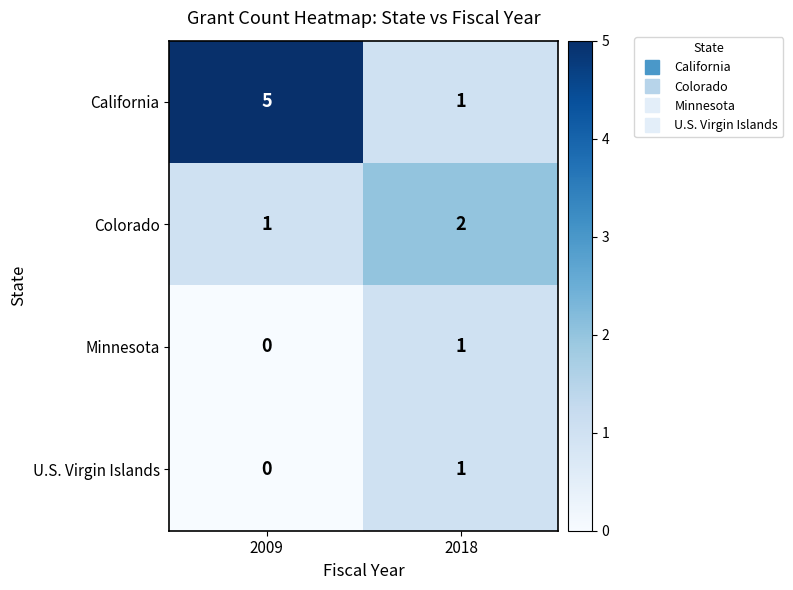

What is the difference between the California values at 2018 and 2009?

4